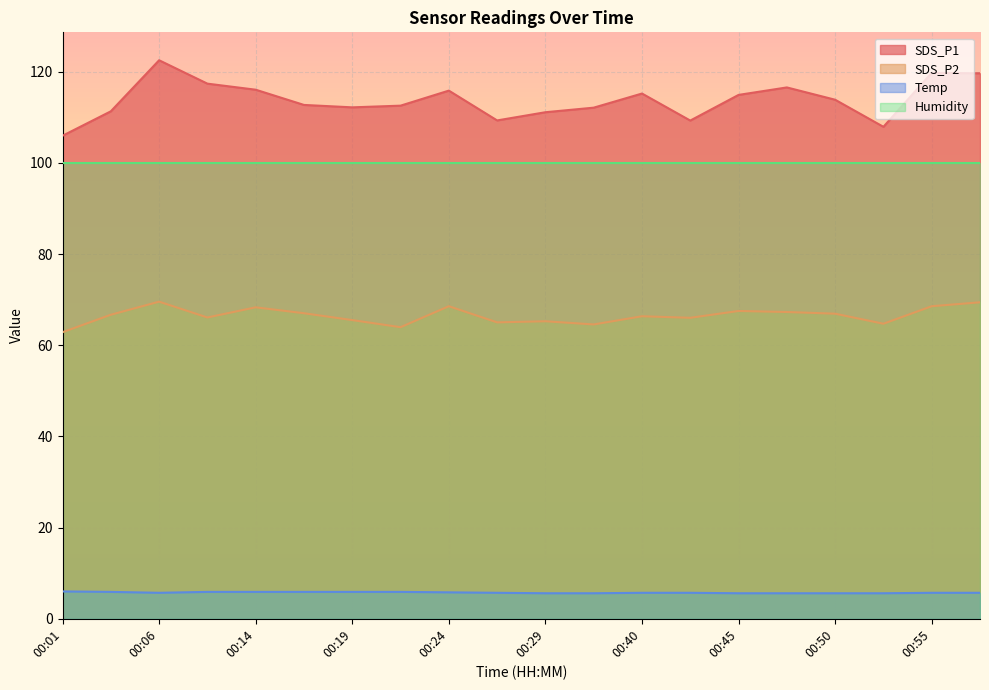

List the labels in order of Temp value, smallest first.

00:29, 00:34, 00:45, 00:47, 00:50, 00:53, 00:06, 00:26, 00:40, 00:42, 00:55, 00:58, 00:24, 00:03, 00:09, 00:14, 00:16, 00:19, 00:22, 00:01